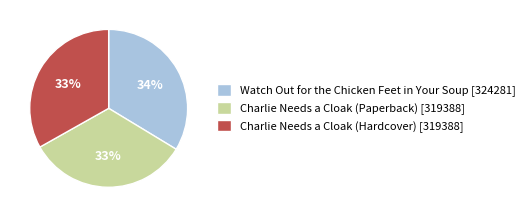

To the nearest percent, what is the difference between the largest and smallest slice percentages?

1%